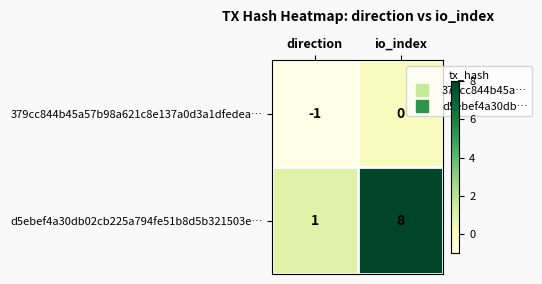

At how many categories does at least one series exceed 2?

1